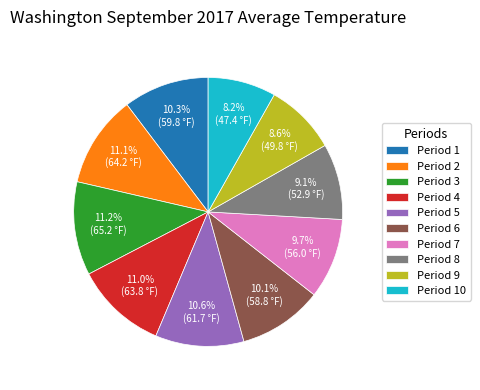

The Period 9 slice represents 9% of the pie. True or false?

True